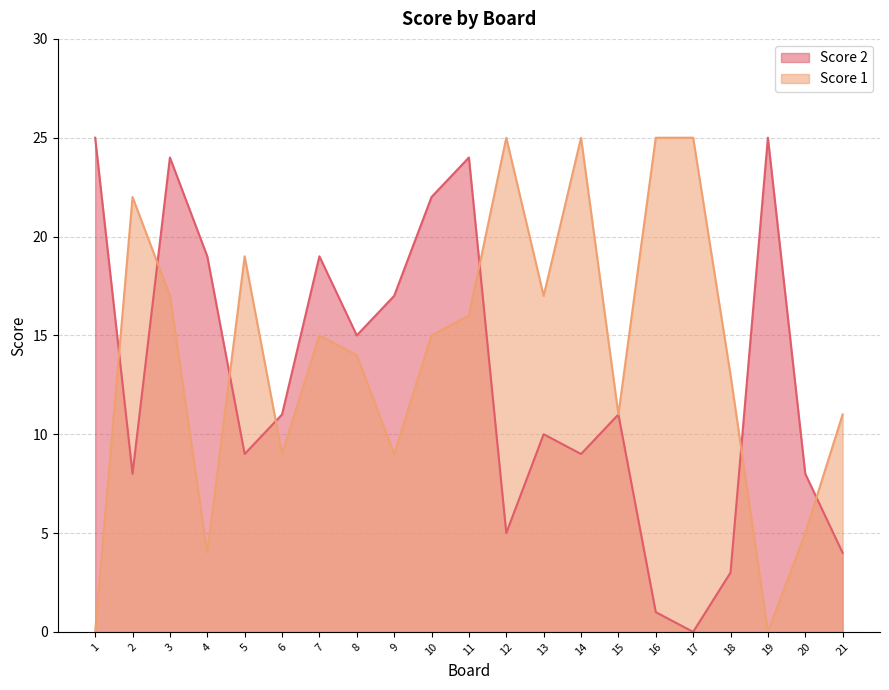

True or false: Score 1 has a value of 40 at 17.

False